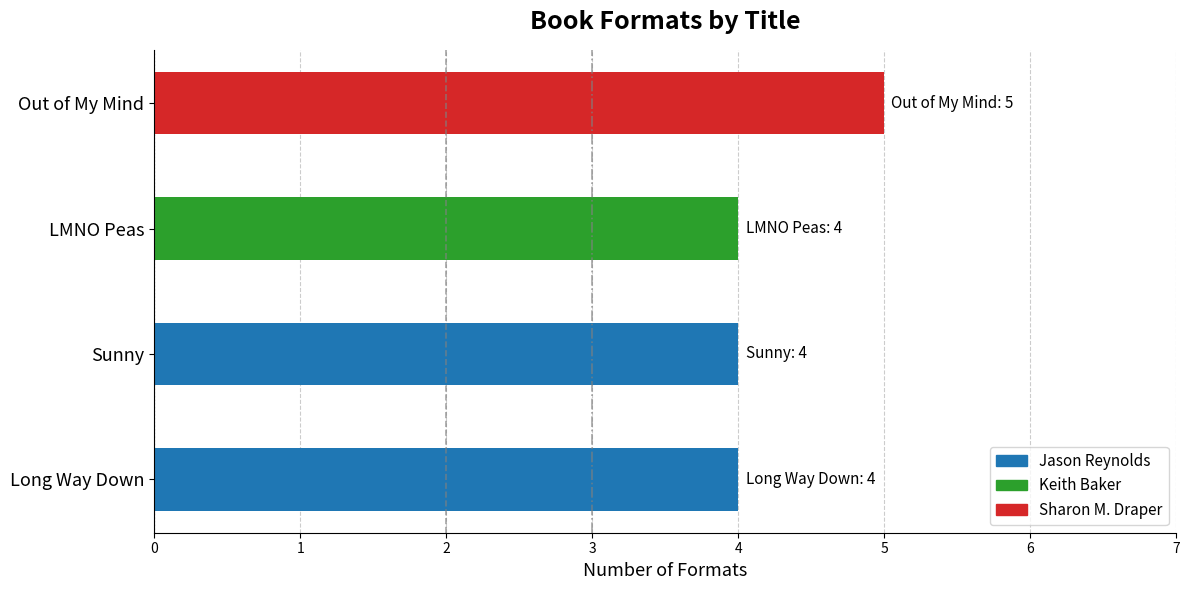

What is the maximum value shown in the chart?

5